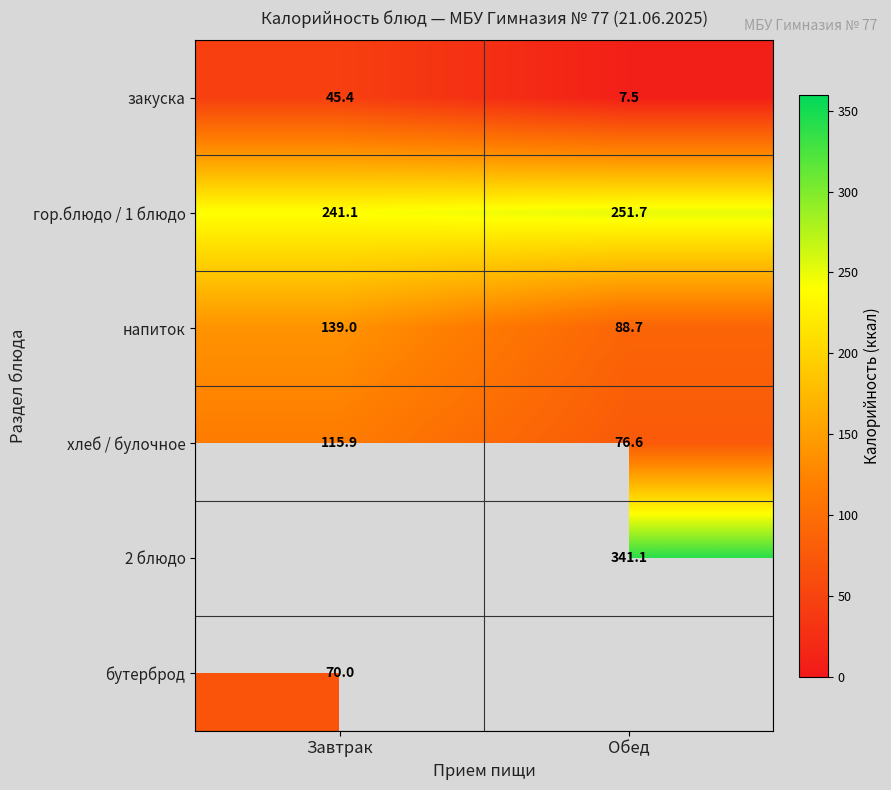

True or false: 2 блюдо has a value of 130.8 at Обед.

False